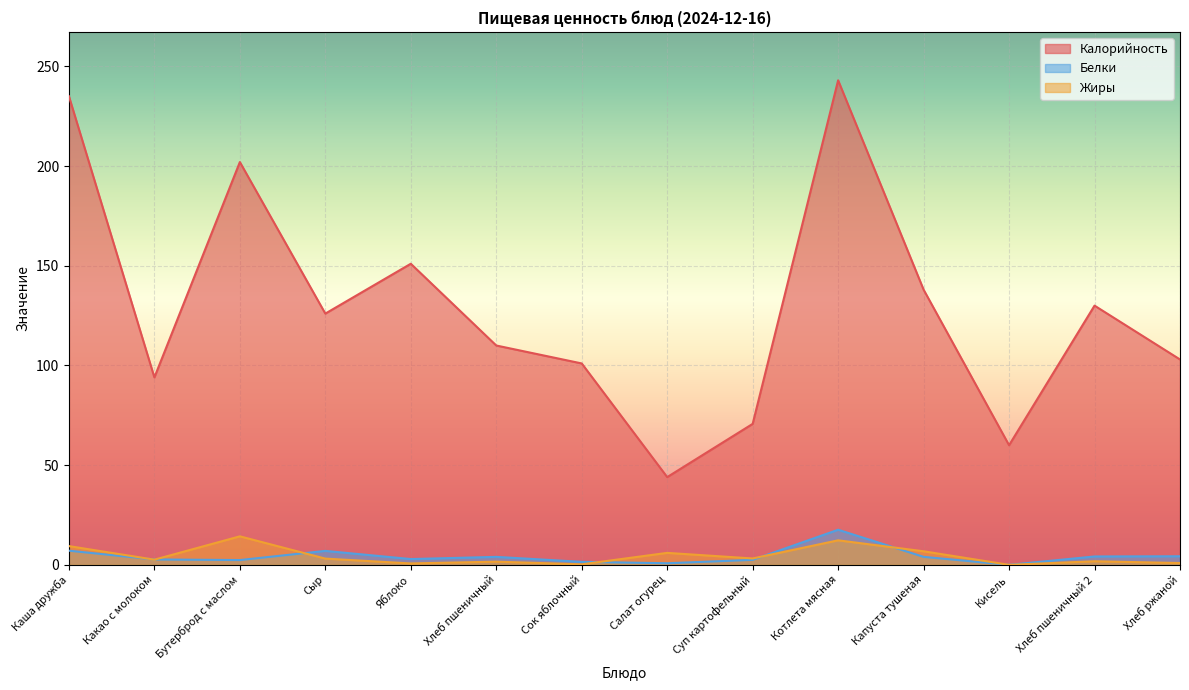

Reading right to left, list all the values displayed in this chart.

Калорийность: Хлеб ржаной=103.0	Хлеб пшеничный 2=130.0	Кисель=60.0	Капуста тушеная=138.0	Котлета мясная=243.0	Суп картофельный=70.7	Салат огурец=44.0	Сок яблочный=101.0	Хлеб пшеничный=110.0	Яблоко=151.0	Сыр=126.0	Бутерброд с маслом=202.0	Какао с молоком=94.0	Каша дружба=235.0
Белки: Хлеб ржаной=4.3	Хлеб пшеничный 2=4.2	Кисель=0.0	Капуста тушеная=4.0	Котлета мясная=17.6	Суп картофельный=2.5	Салат огурец=0.8	Сок яблочный=1.5	Хлеб пшеничный=4.0	Яблоко=2.9	Сыр=7.0	Бутерброд с маслом=2.4	Какао с молоком=2.7	Каша дружба=7.1
Жиры: Хлеб ржаной=0.9	Хлеб пшеничный 2=1.8	Кисель=0.0	Капуста тушеная=6.8	Котлета мясная=12.3	Суп картофельный=3.2	Салат огурец=6.0	Сок яблочный=0.2	Хлеб пшеничный=1.6	Яблоко=0.7	Сыр=3.1	Бутерброд с маслом=14.3	Какао с молоком=2.6	Каша дружба=9.4